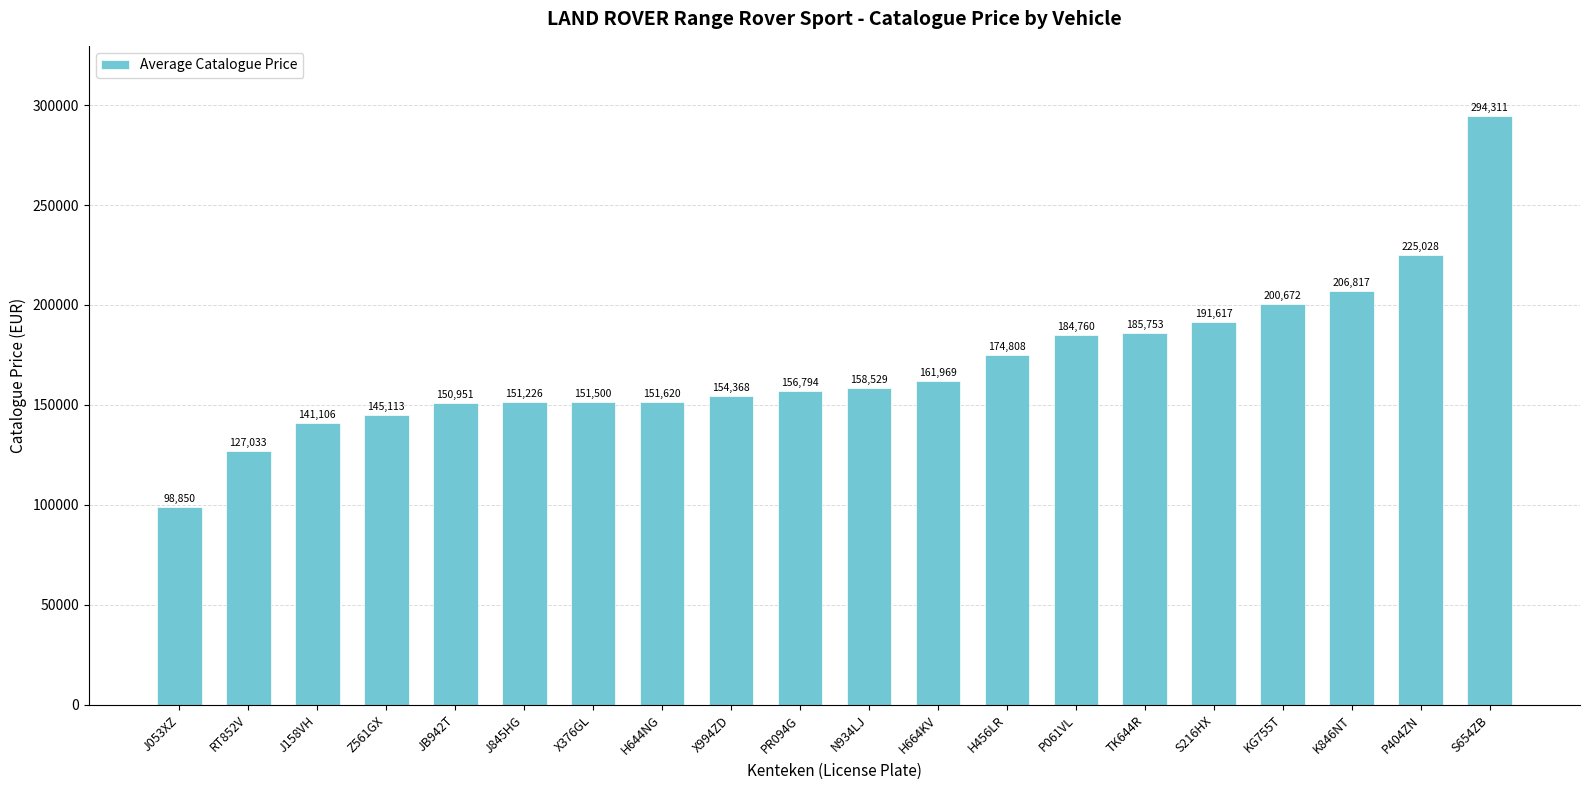

What is the label of the 10th bar from the right?

N934LJ